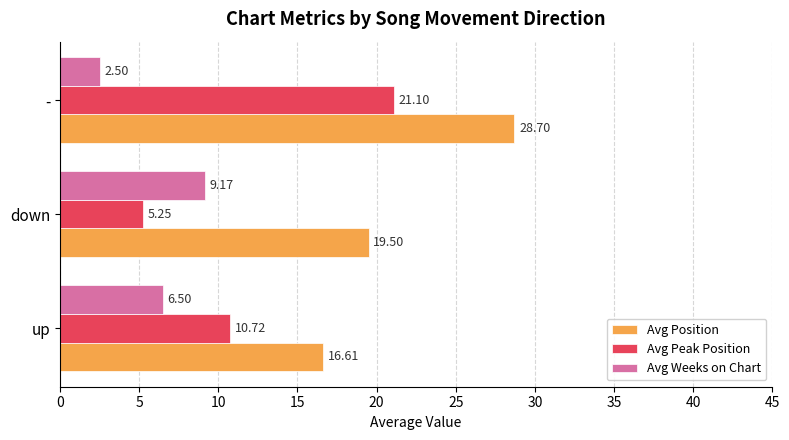

Which series has the largest total across all categories?

Avg Position